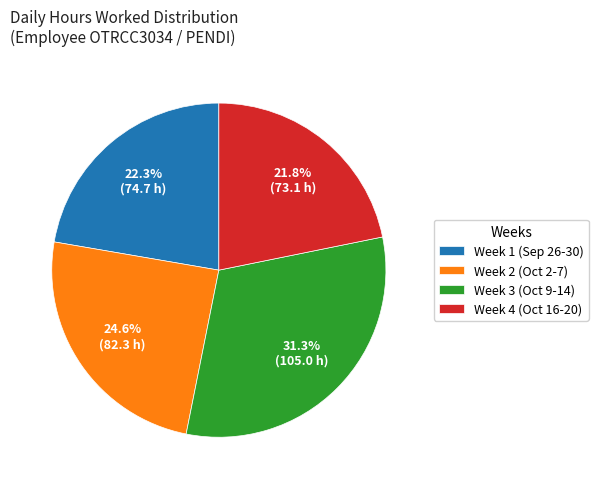

Combined, do Week 3 (Oct 9-14) and Week 4 (Oct 16-20) account for over 50%?

Yes